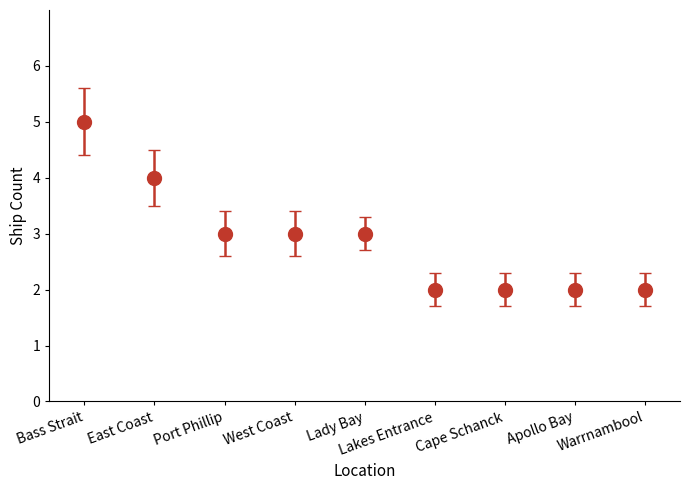

What is the average value?

3